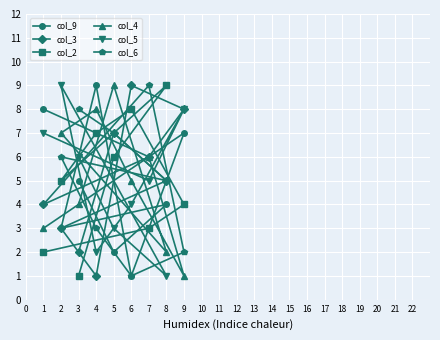

Is it true that col_5 equals 1 at 8?

True